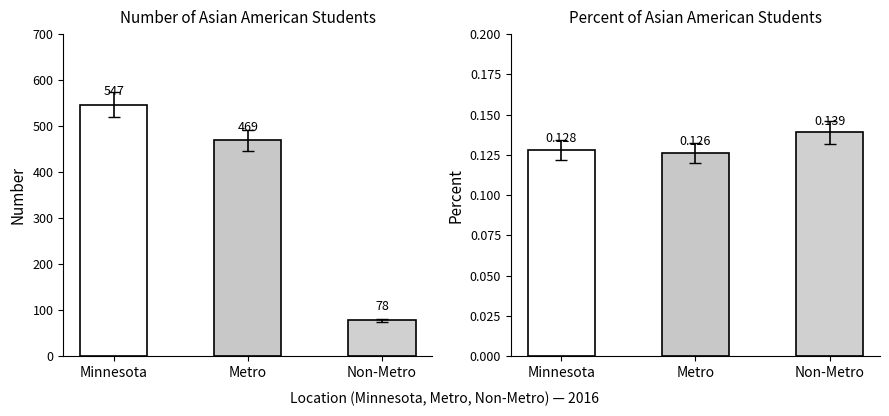

What position from the left is Metro?

2